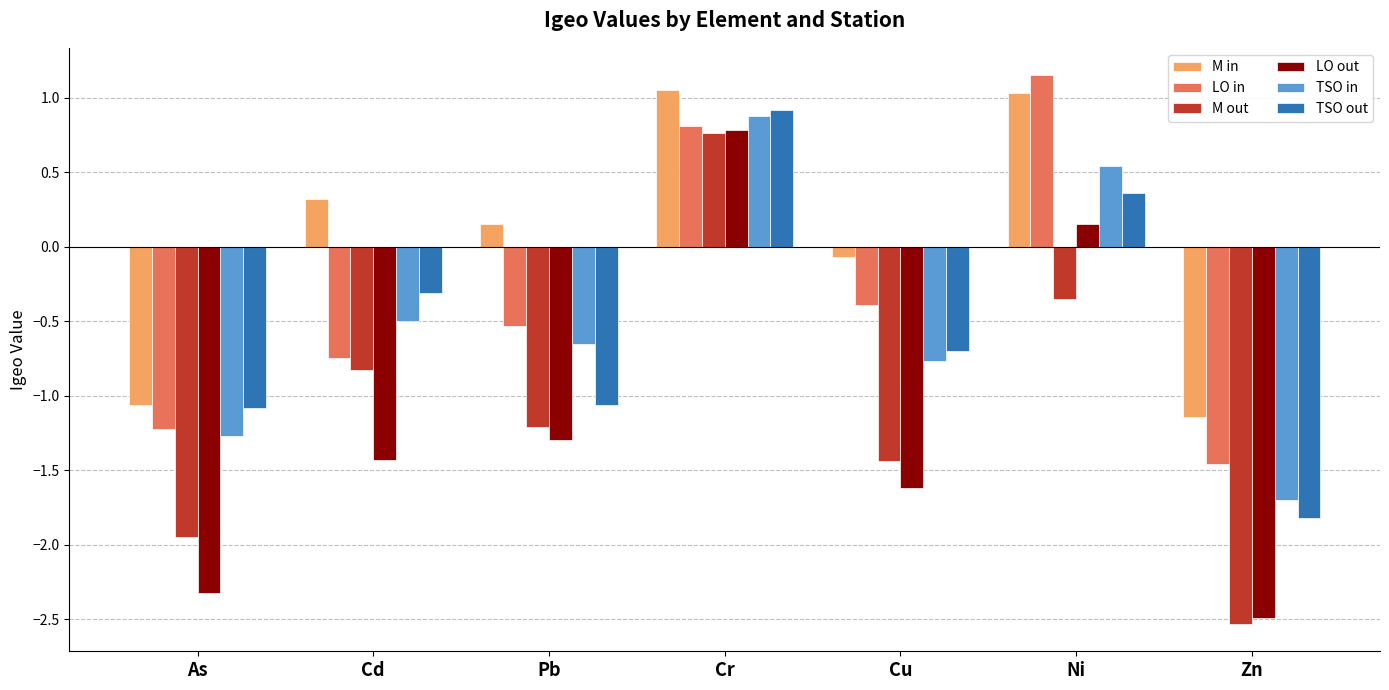

How many positive values does the LO in series have?

2